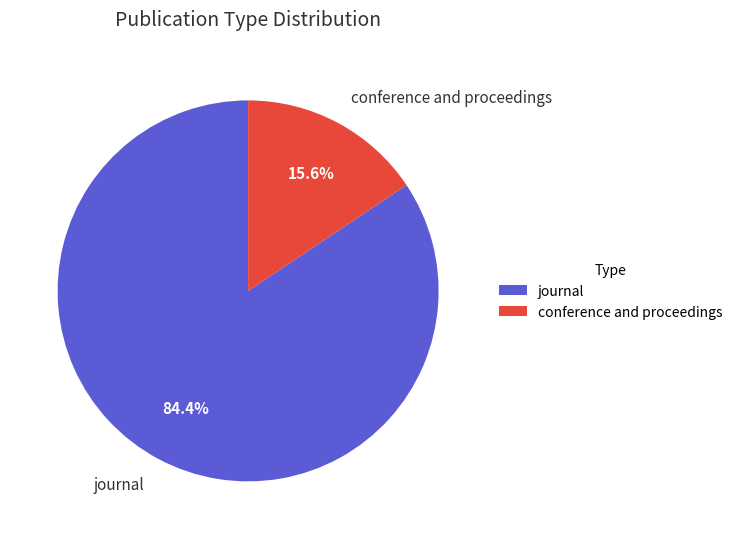

To the nearest percent, what is the combined percentage of conference and proceedings and journal?

100%